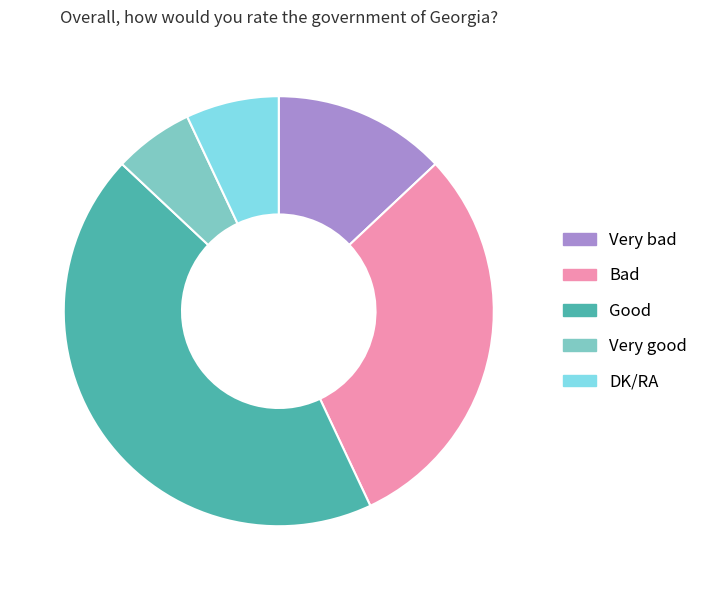

The Very bad slice represents 2% of the pie. True or false?

False